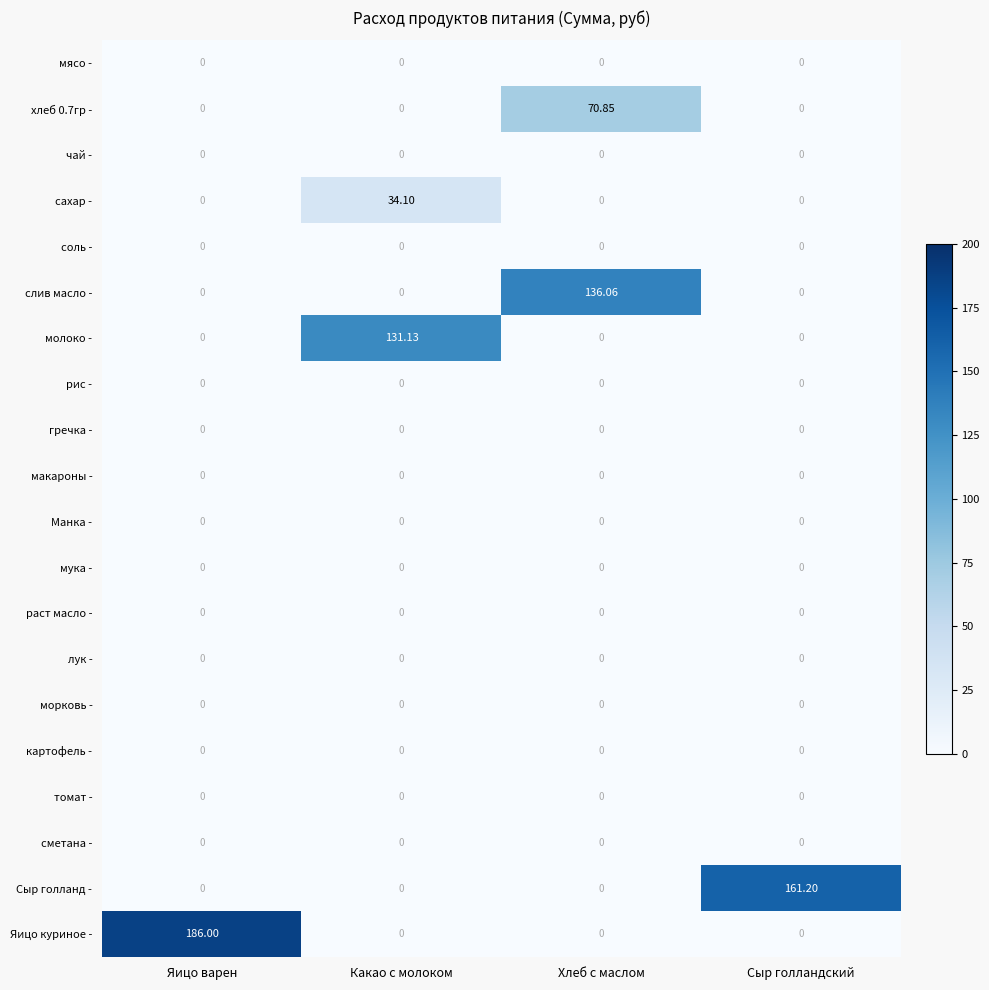

Which series has the largest range (max minus min)?

Яицо куриное -